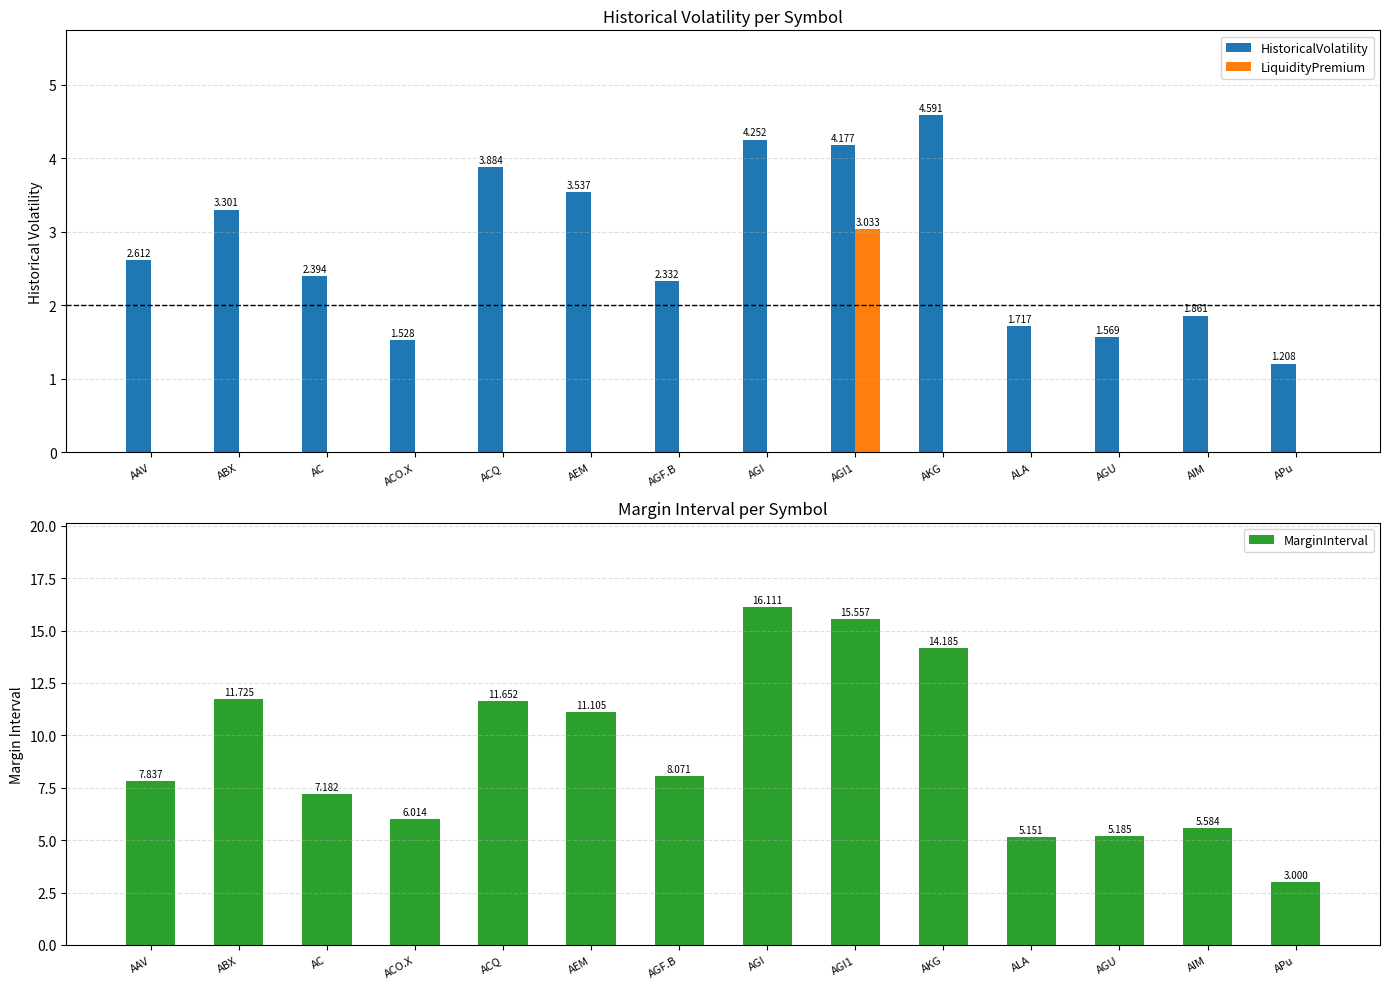

What is the label of the 8th bar from the left?

AGI